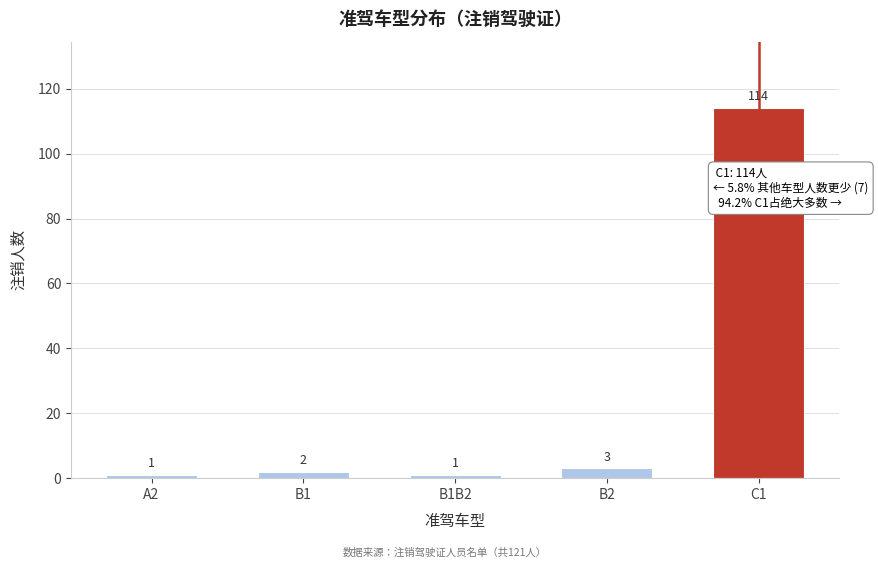

Reading right to left, transcribe all the data shown in this chart.

C1=114	B2=3	B1B2=1	B1=2	A2=1